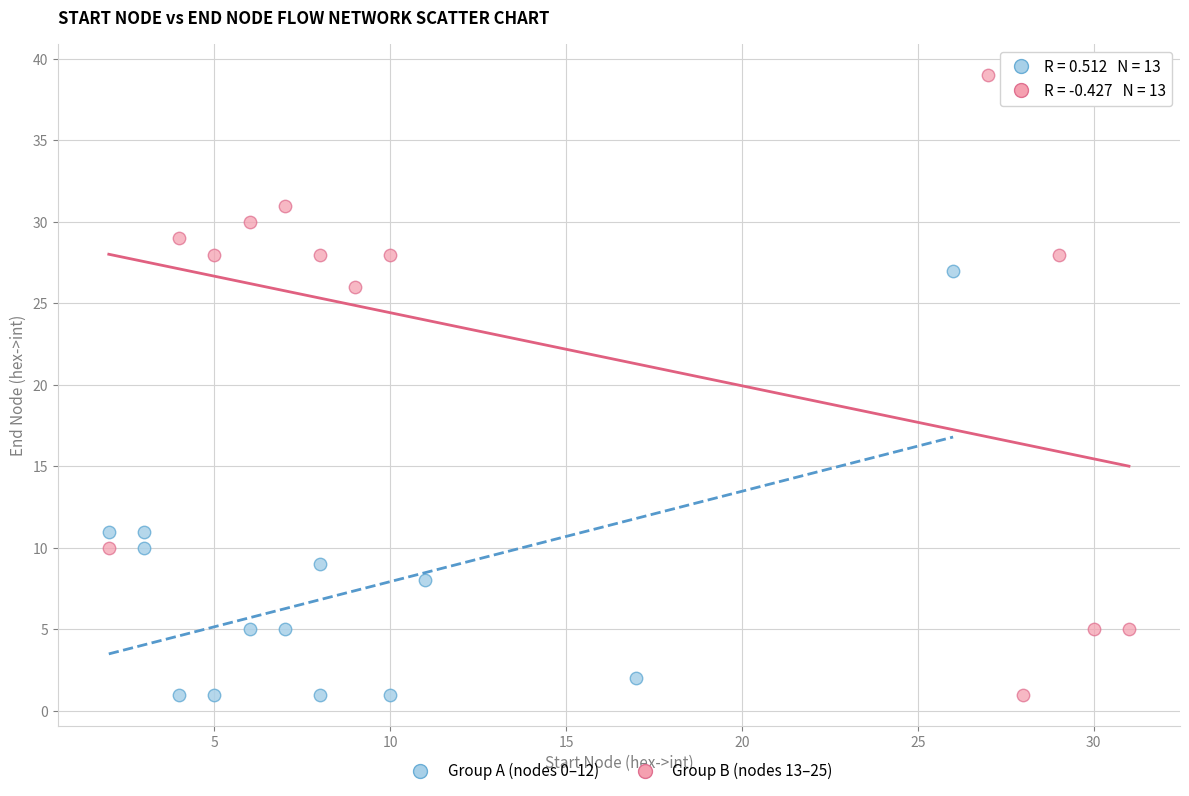

Which series has the widest spread of Y values?

Group B (nodes 13–25)